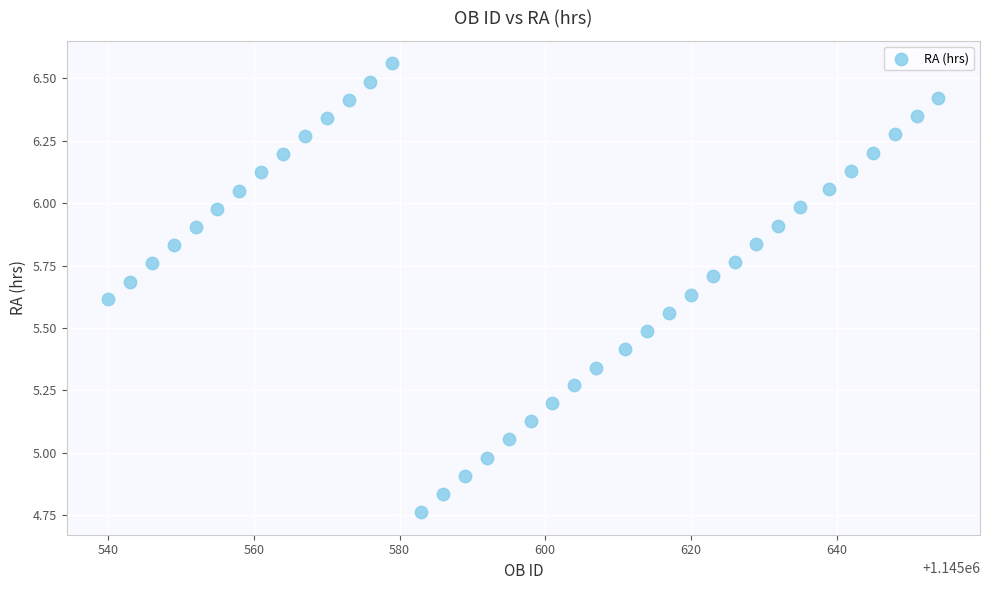

What is the range of X values (max minus min)?

114.0